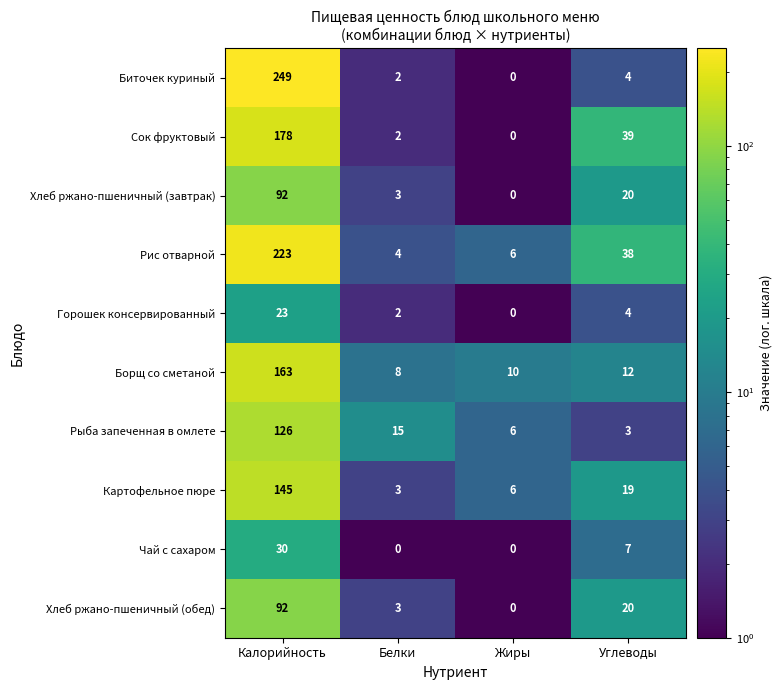

Which category has the highest value across all series?

Калорийность